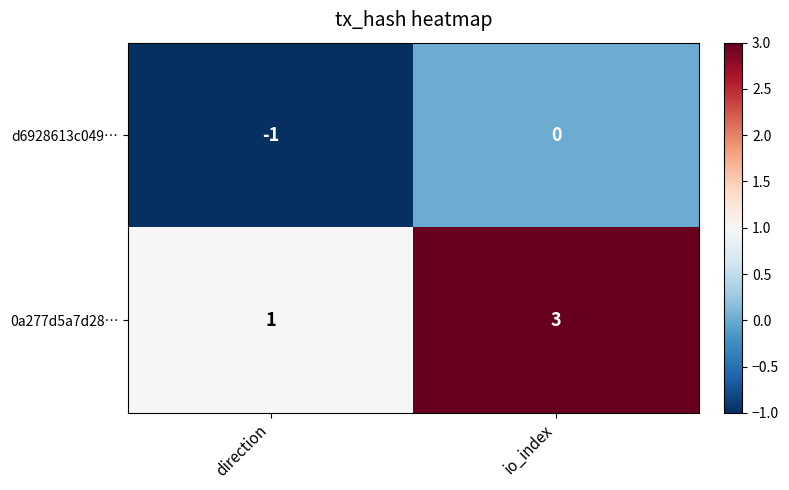

Rank the series by their maximum value, from highest to lowest.

0a277d5a7d28…, d6928613c049…